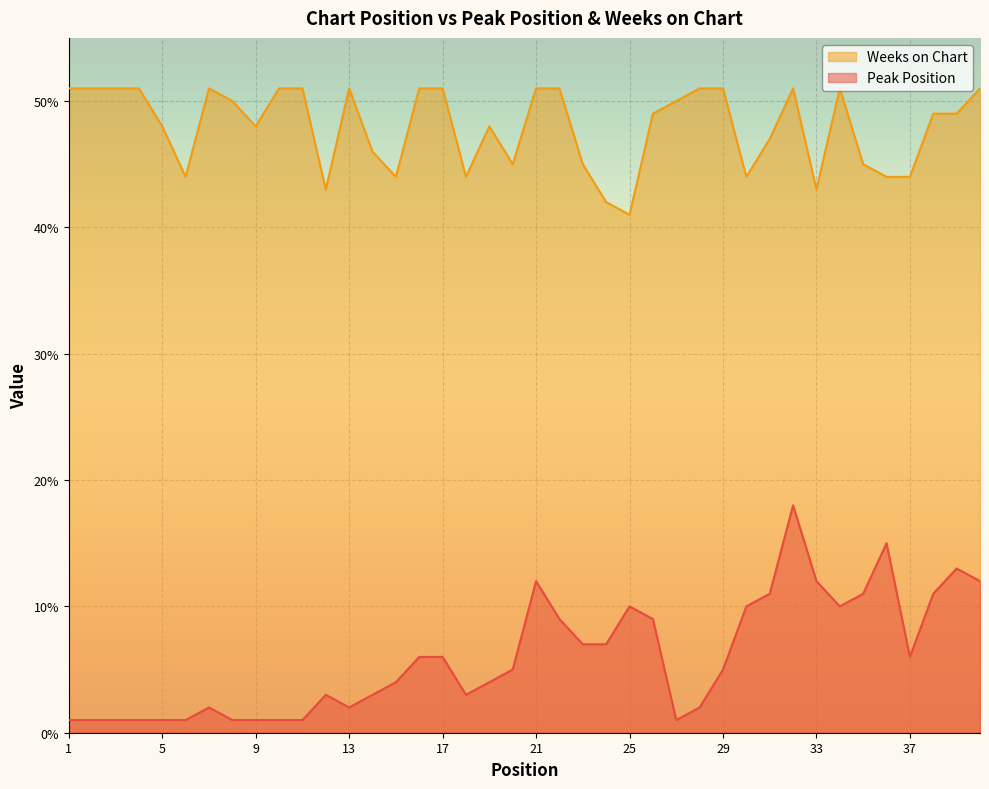

At which category does Peak Position reach its first local peak?

7